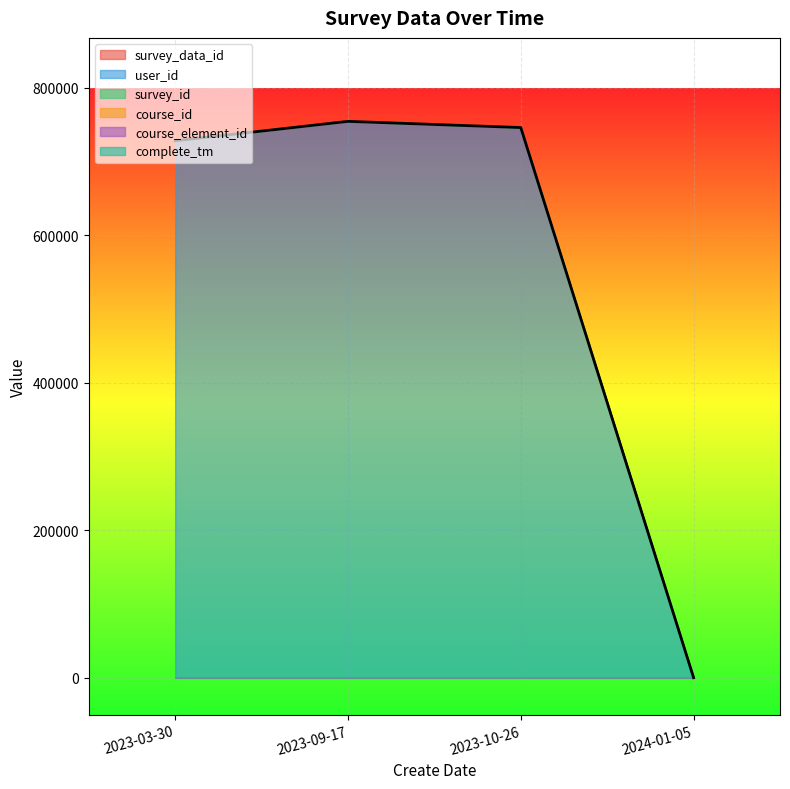

Which series changed the most between 2023-09-17 and 2024-01-05?

user_id